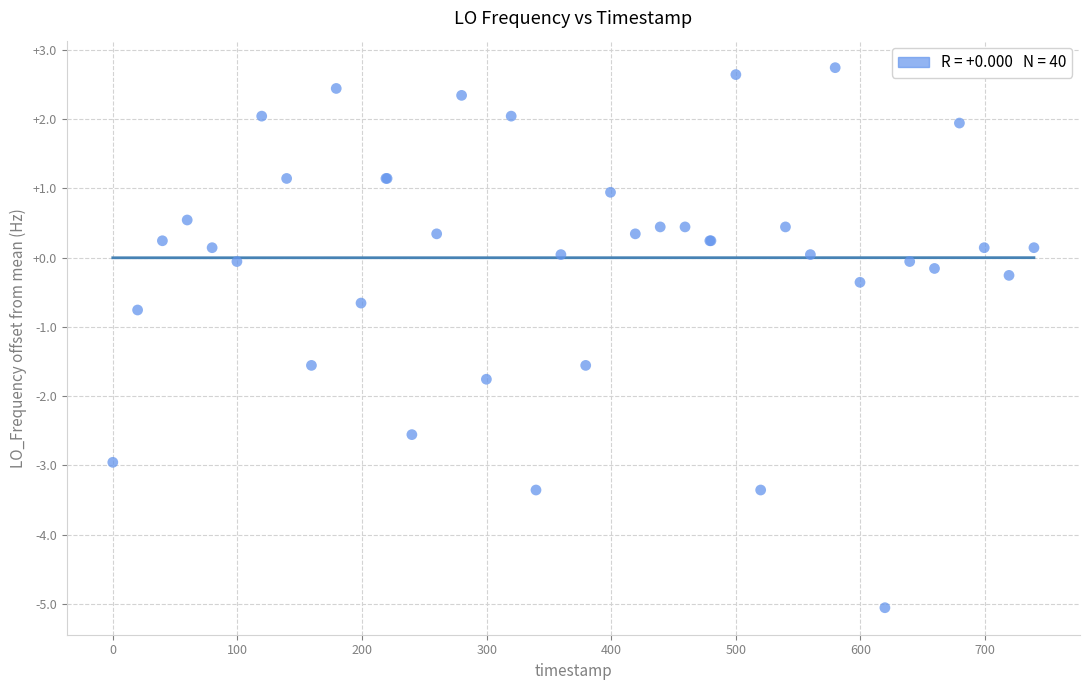

What Y value in the scatter plot is closest to -1?

-0.8